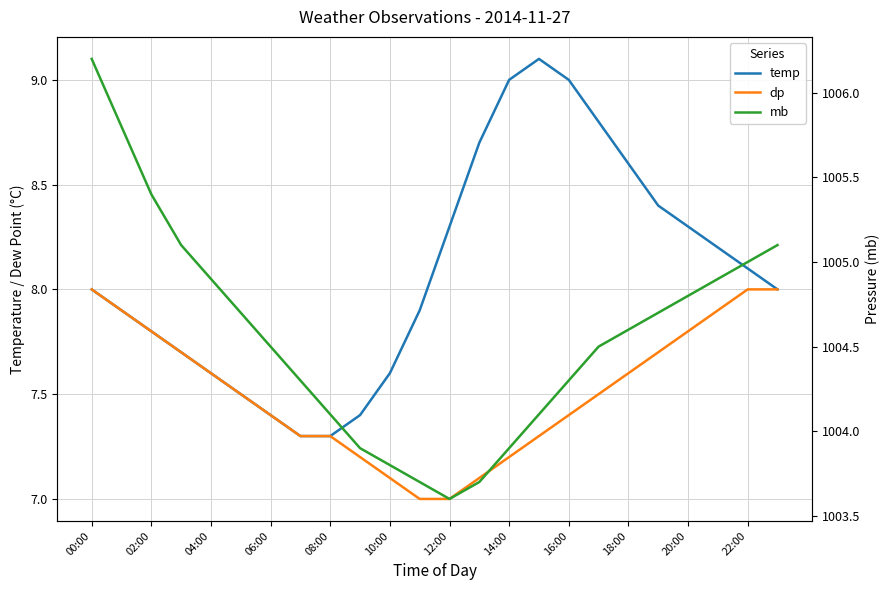

Which series changed the most between 14:00 and 15?

temp